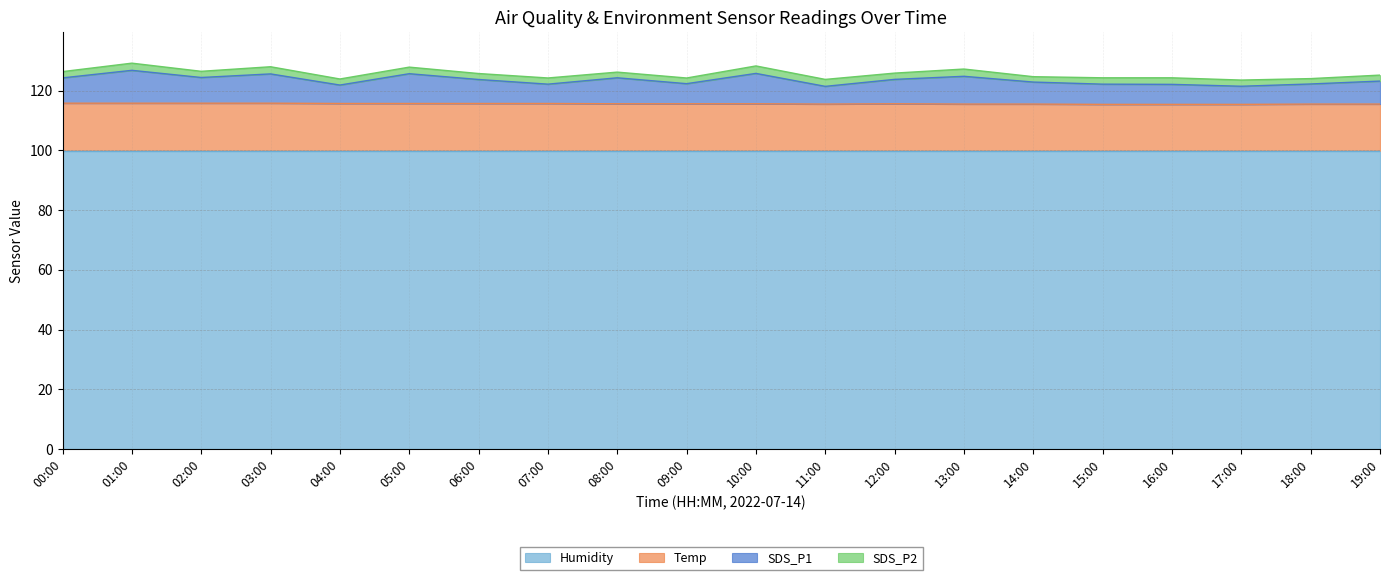

What is the minimum value for Humidity?

99.9